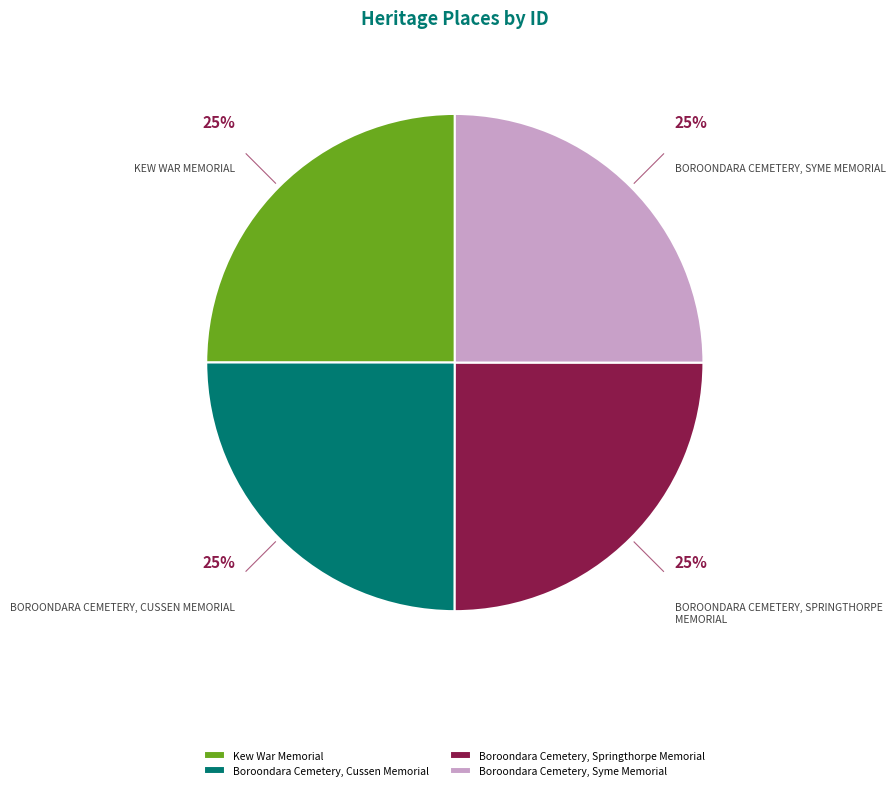

Approximately how many times larger is the value at Boroondara Cemetery, Springthorpe Memorial compared to Kew War Memorial?

1.0